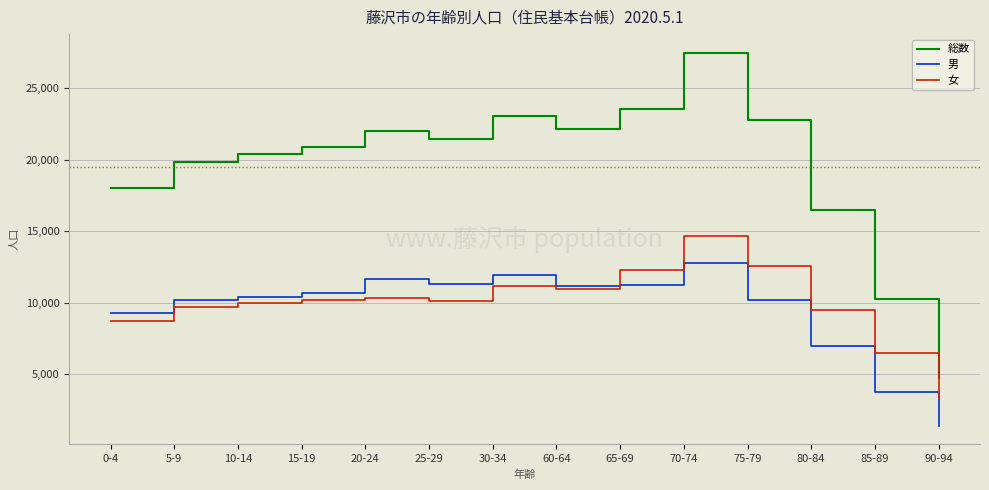

At which category does the chart reach its peak across all series?

70-74